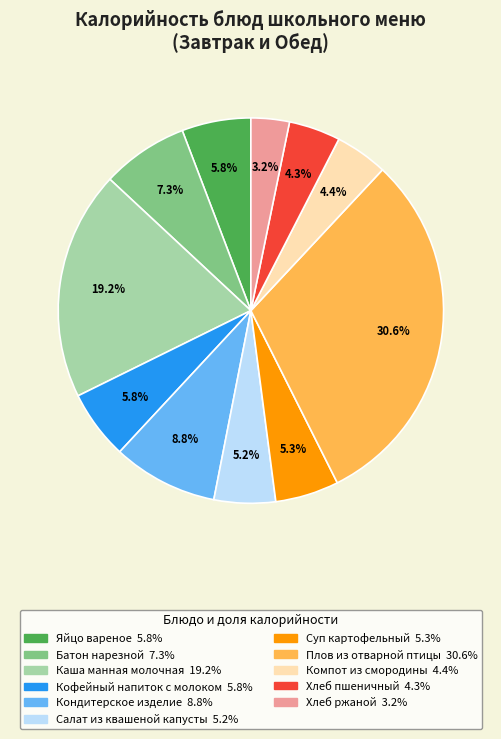

How much of the chart is everything except Каша манная молочная?

80.8%